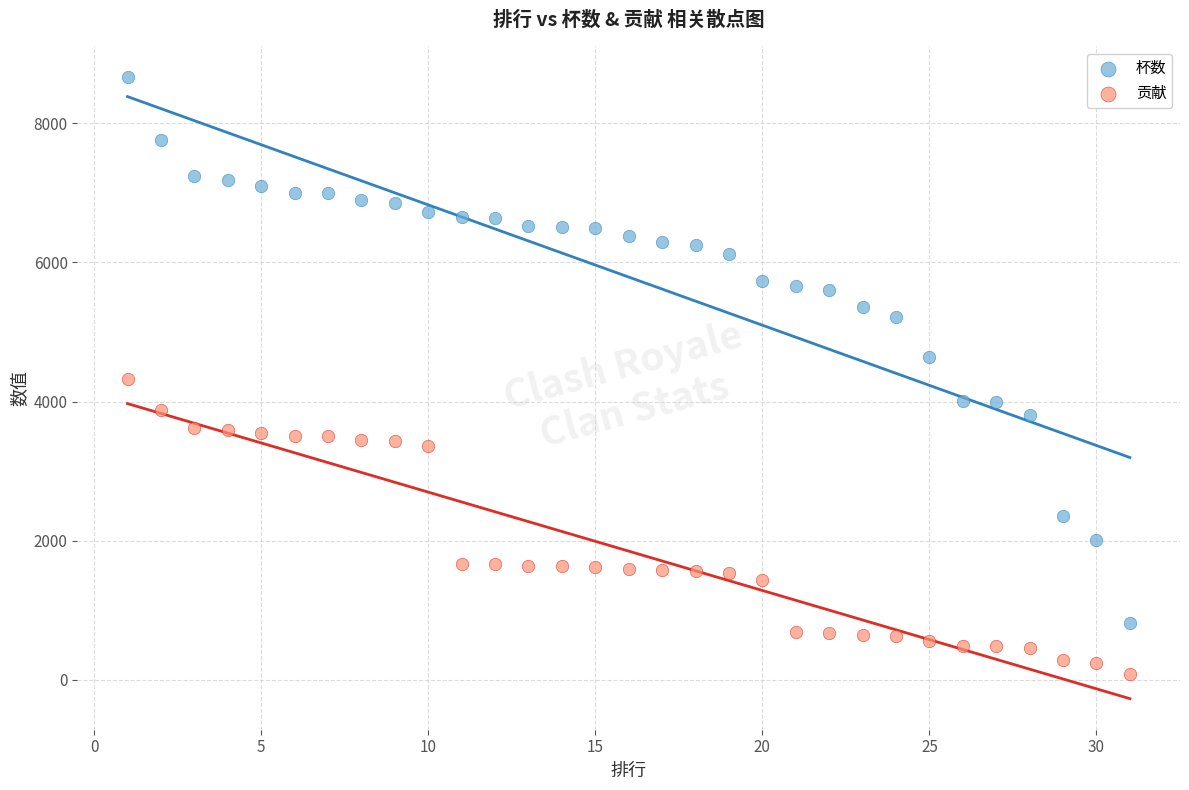

Which series has the largest Y range (max minus min)?

杯数